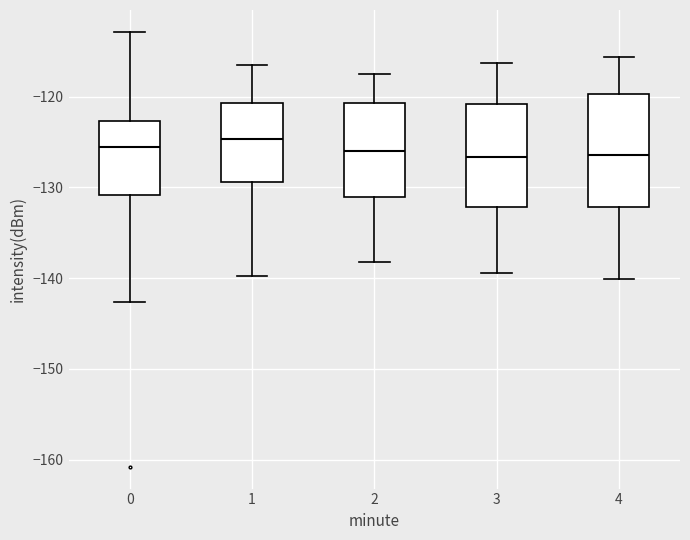

Reading left to right, read every box against the y-axis: the position of its median line, the range the box covers, and the ends of its whiskers. The values are not printed on the chart, so give them approximately, as read against the axis.

0: median -125, box -131 to -123, whiskers -143 to -113
1: median -125, box -129 to -121, whiskers -140 to -116
2: median -126, box -131 to -121, whiskers -138 to -117
3: median -127, box -132 to -121, whiskers -139 to -116
4: median -126, box -132 to -120, whiskers -140 to -116